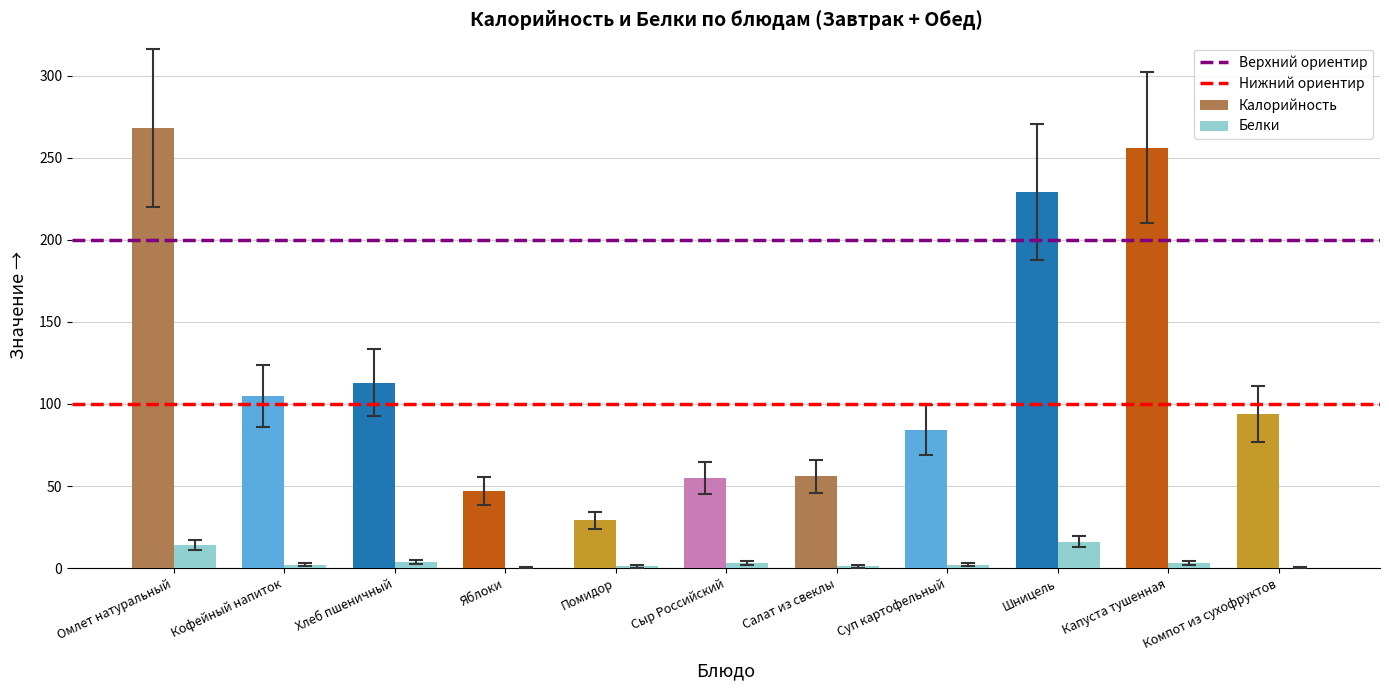

True or false: Калорийность has a value of 89.7 at Салат из свеклы.

False